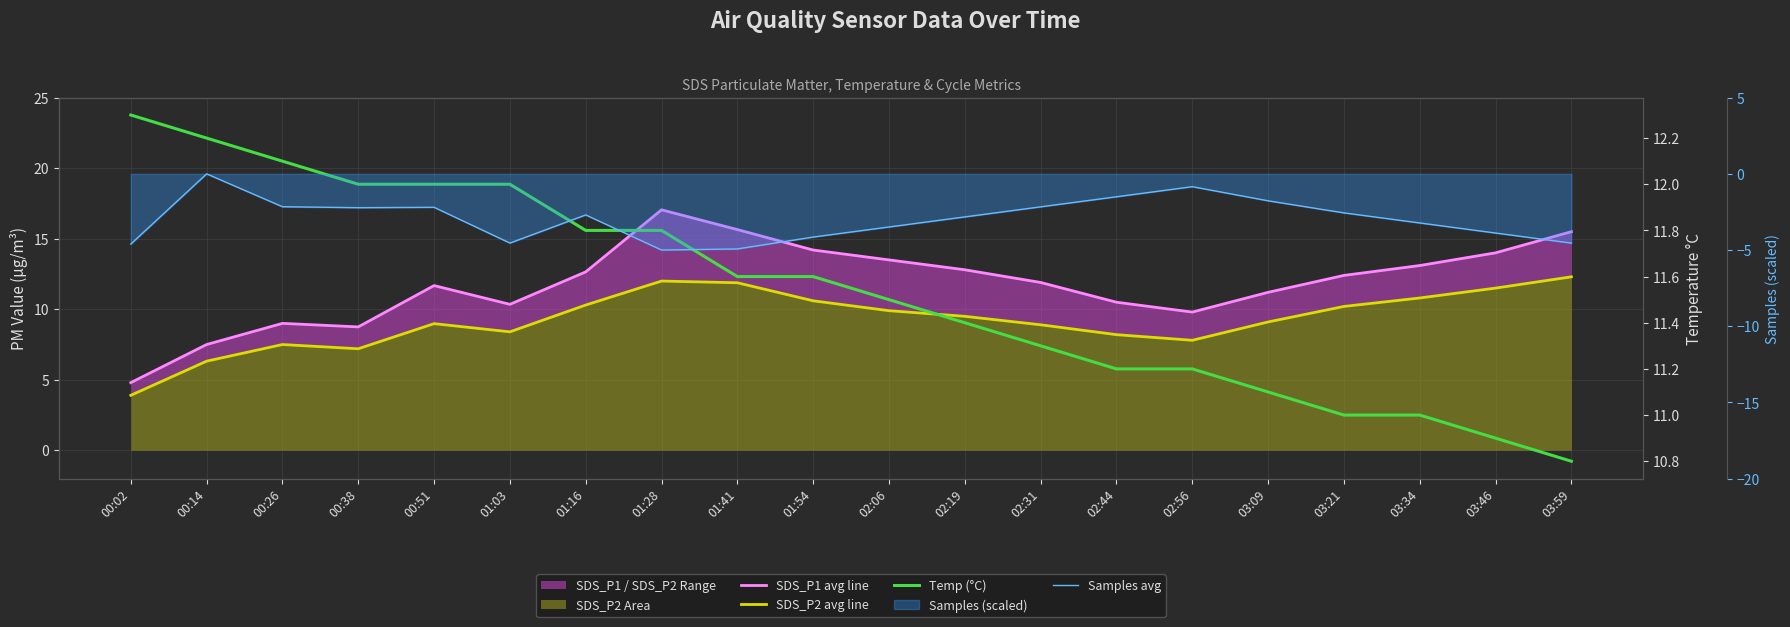

What is the value of the SDS_P2 avg line point at the 12th from the left?

9.5